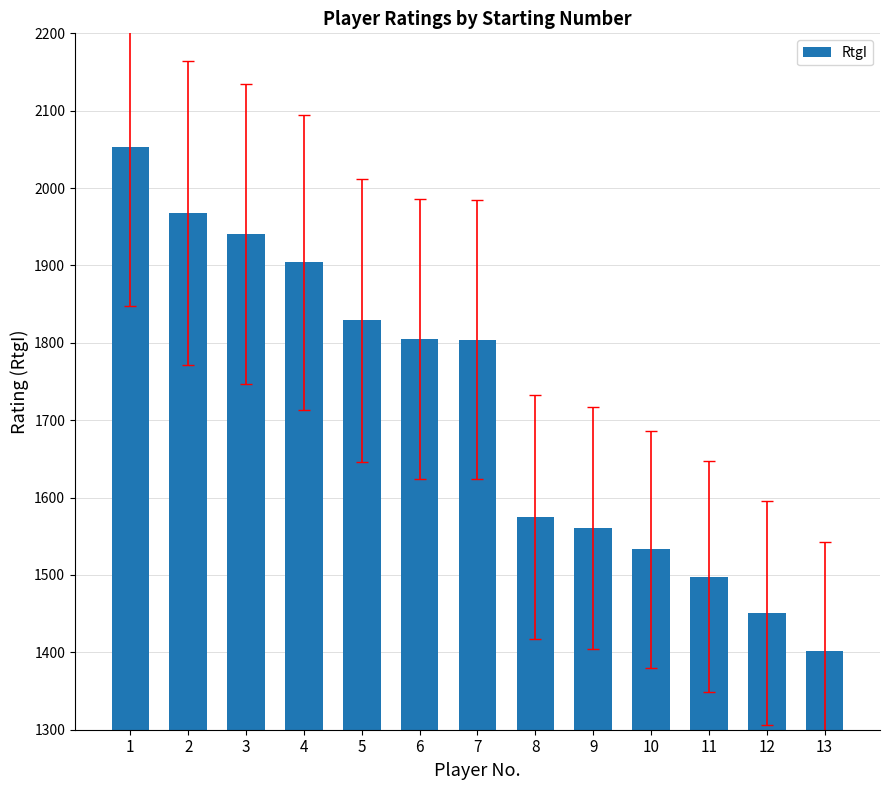

What is the value of the 12th bar from the left?

1451